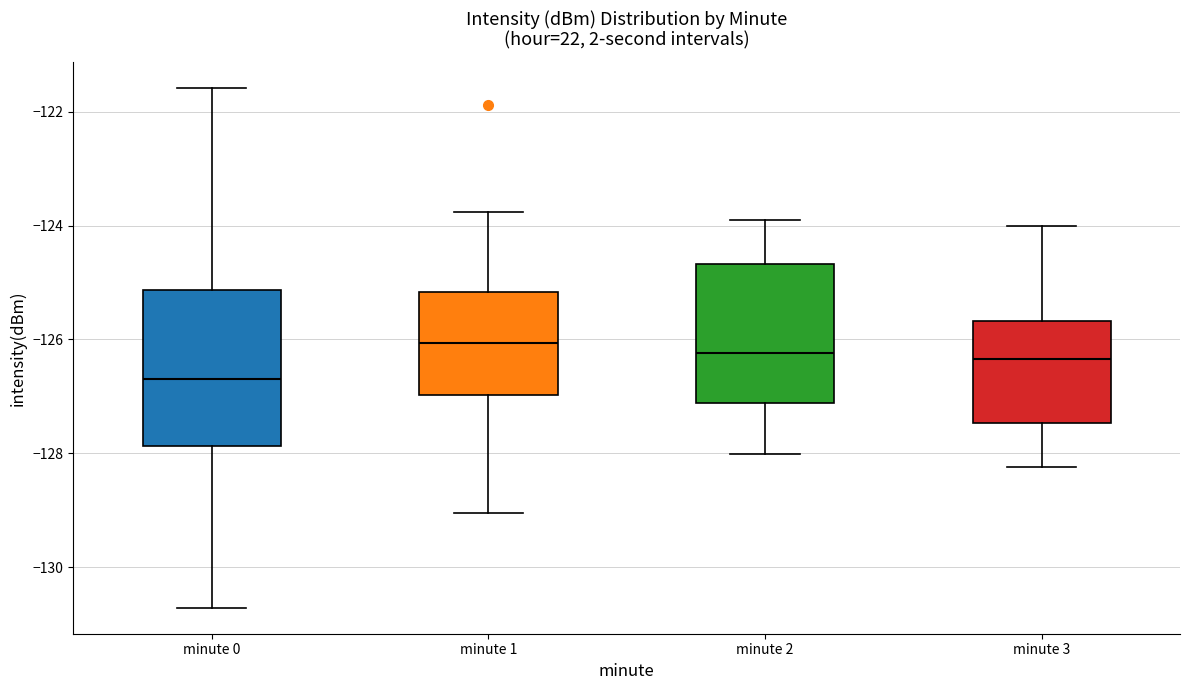

Where does the upper whisker of the box for minute 2 end on the y-axis? The values are not printed on the chart, so give them approximately, as read against the axis.

-123.8